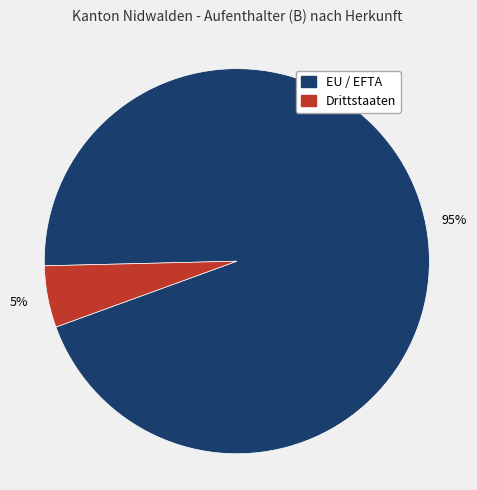

To the nearest percent, what portion does Drittstaaten represent?

5%